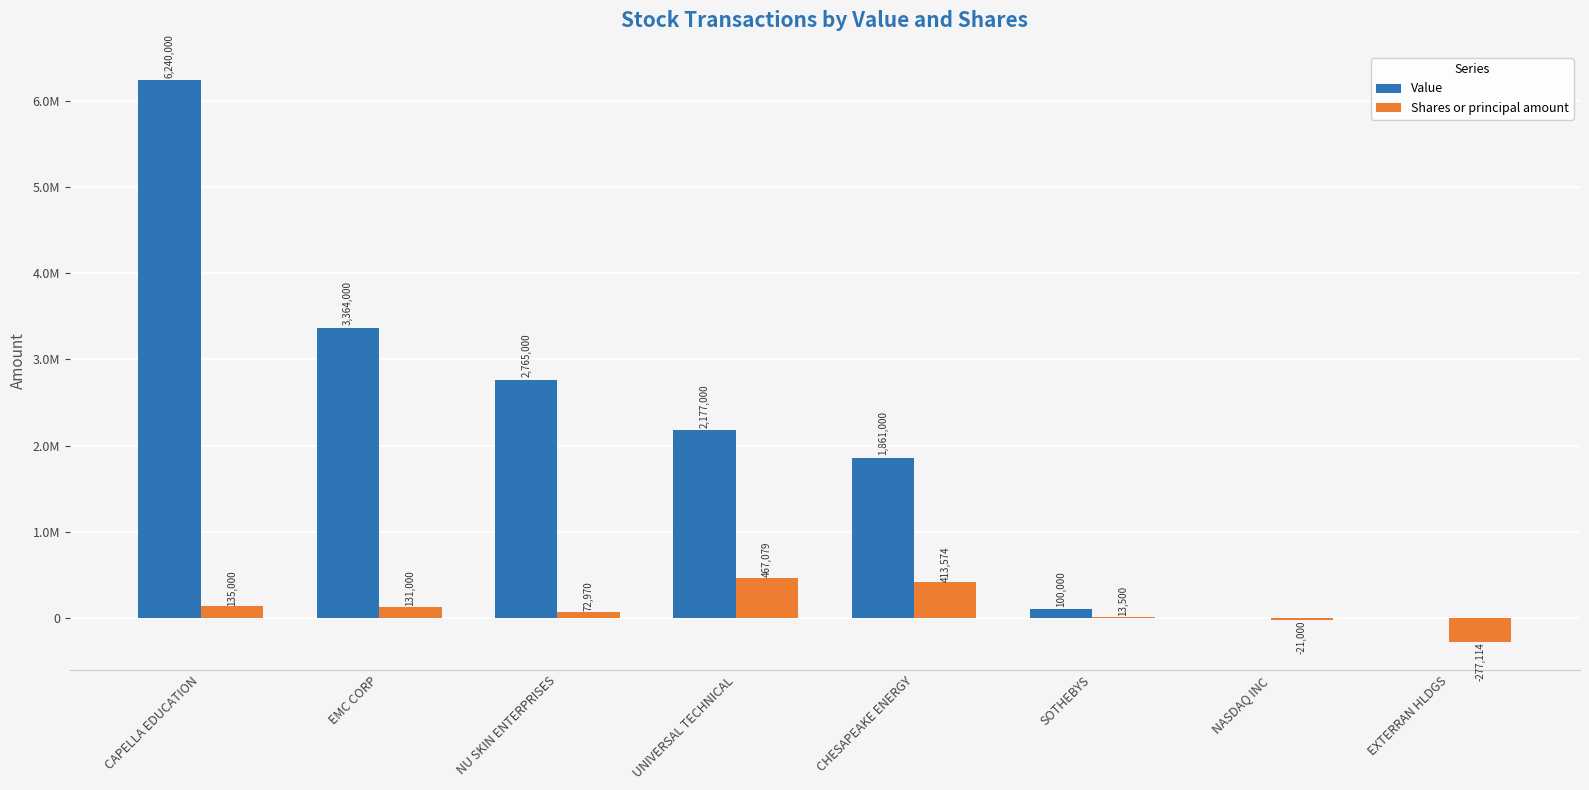

At which label does Shares or principal amount reach its minimum?

EXTERRAN HLDGS